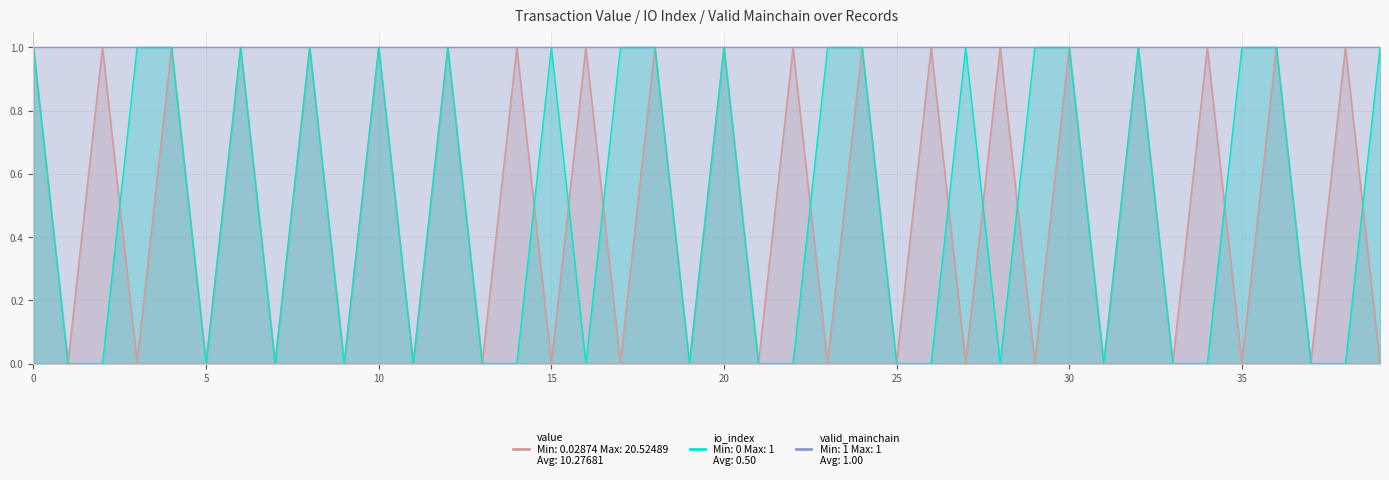

True or false: value has a value of 0.0 at 3.

False